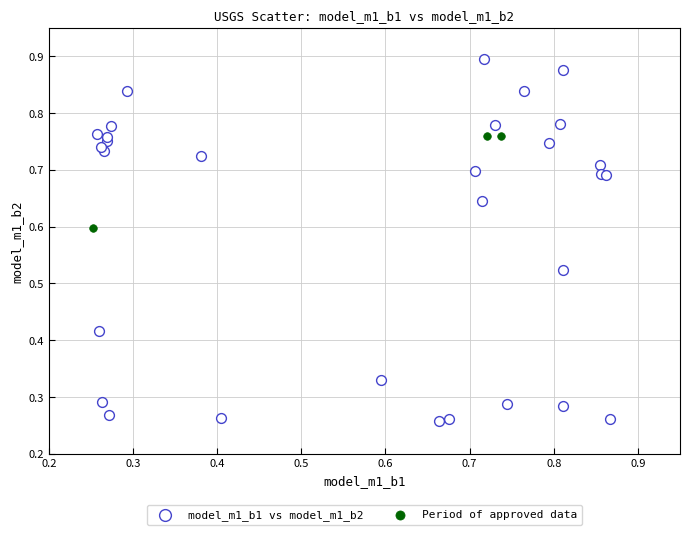

Which series has the largest Y range (max minus min)?

model_m1_b1 vs model_m1_b2